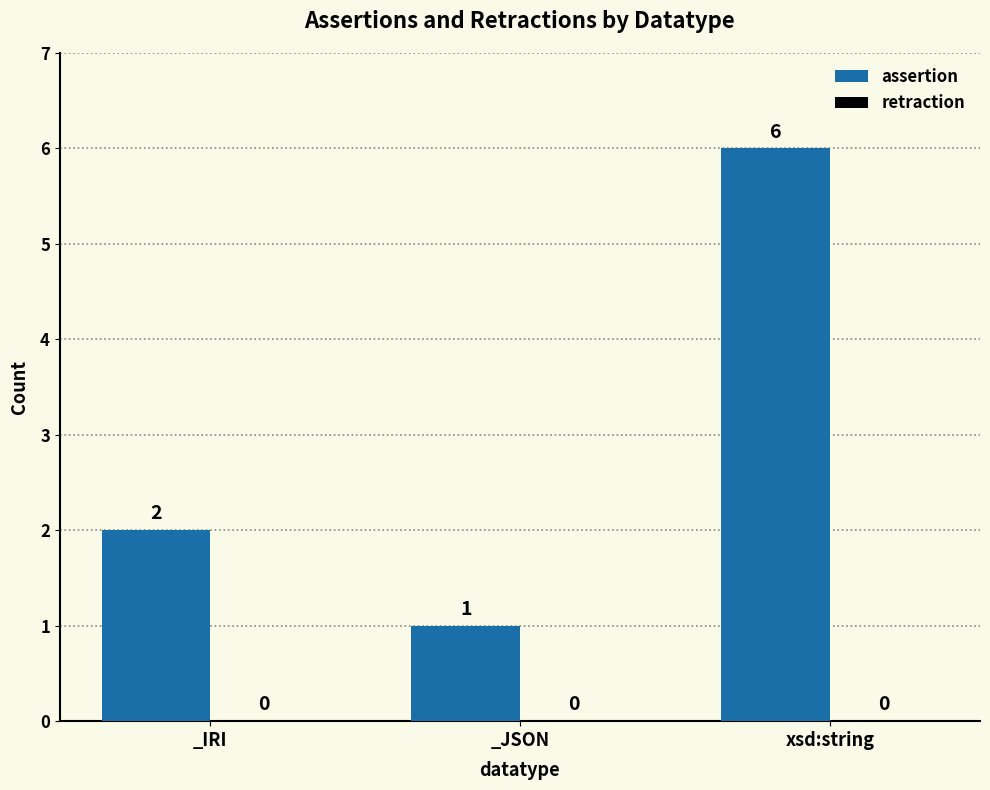

How many bars are there in total?

3